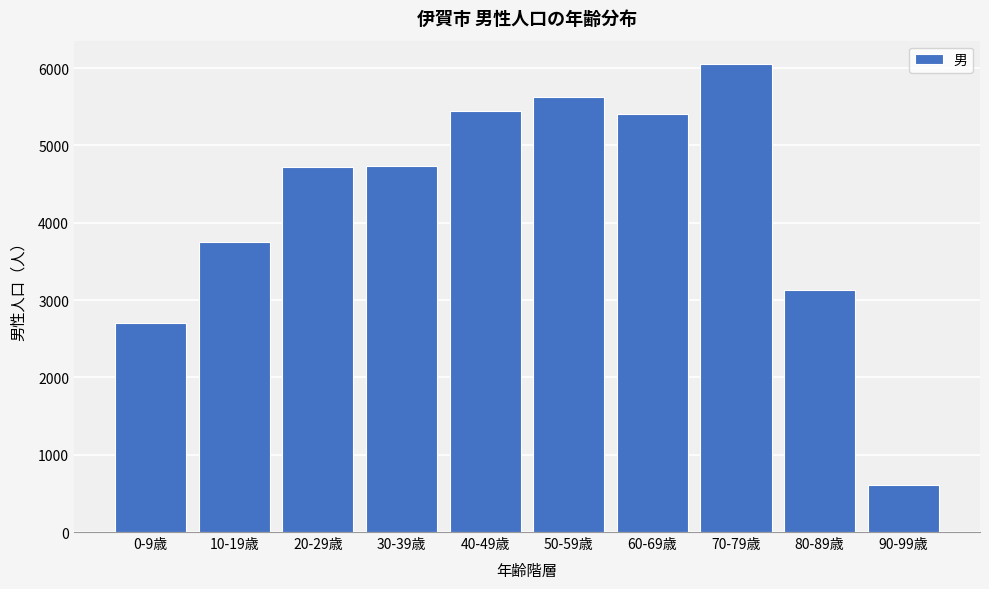

What is the value of the 10th bar from the left?

614